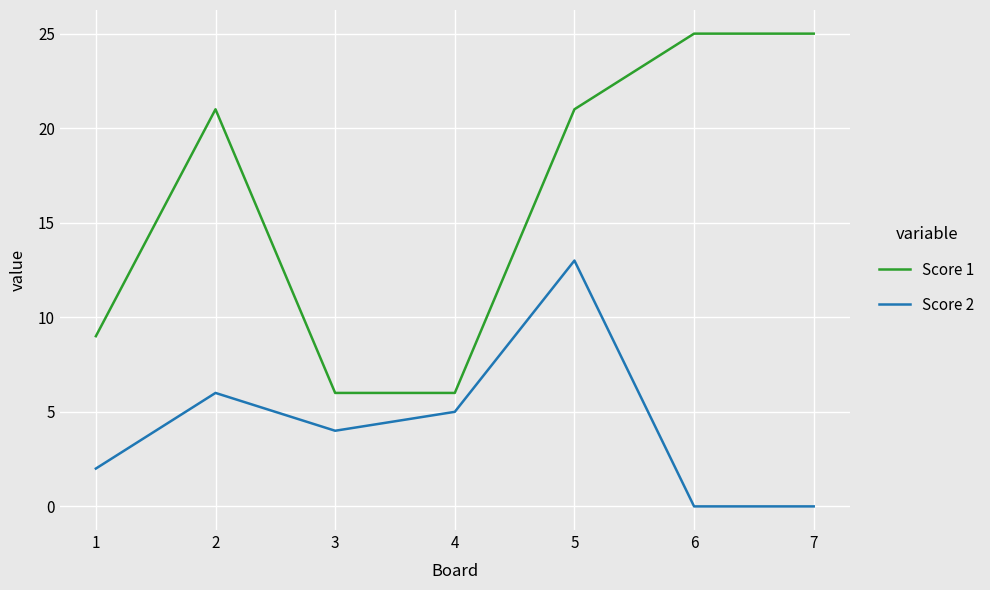

What is the sum of the Score 2 values at 1 and 7?

2